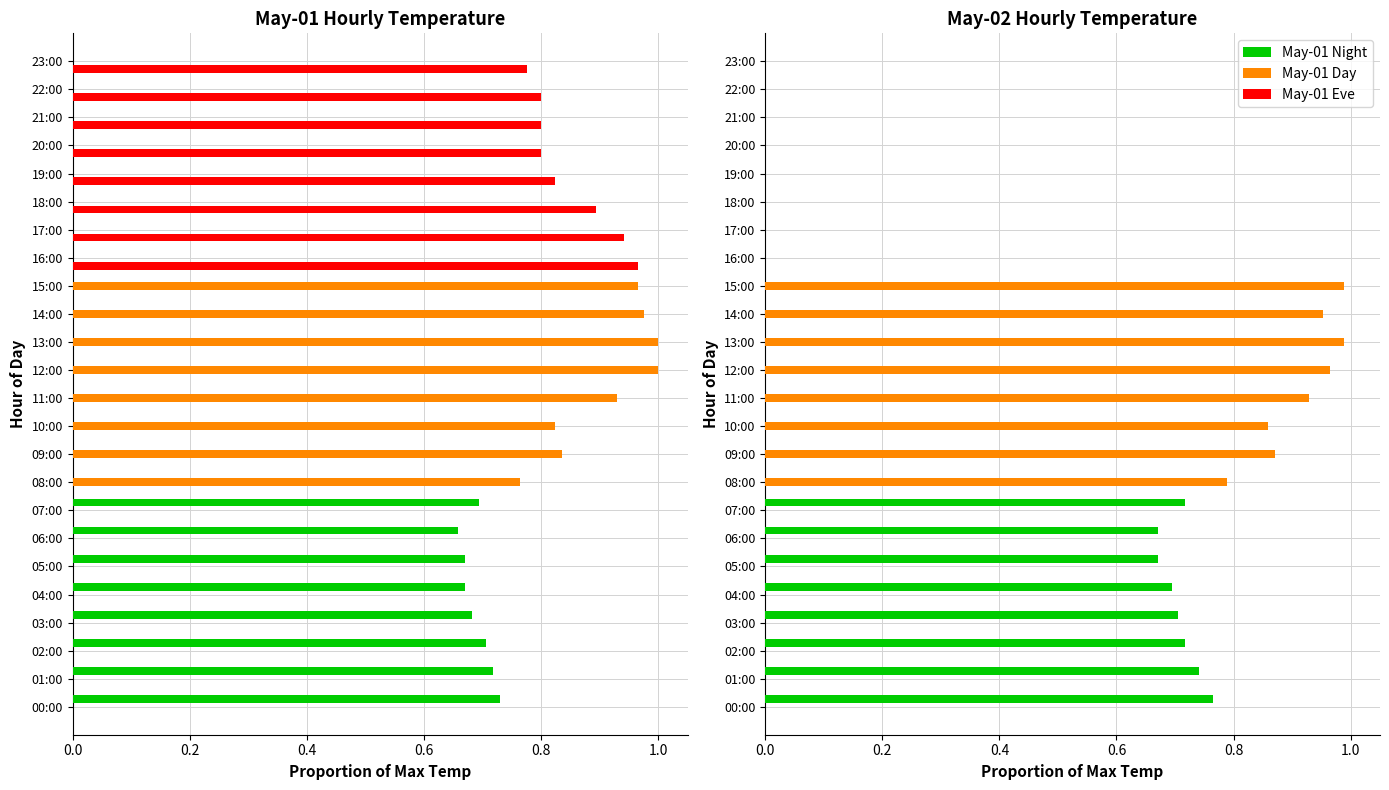

What is the sum of all May-01 Day values?

7.3